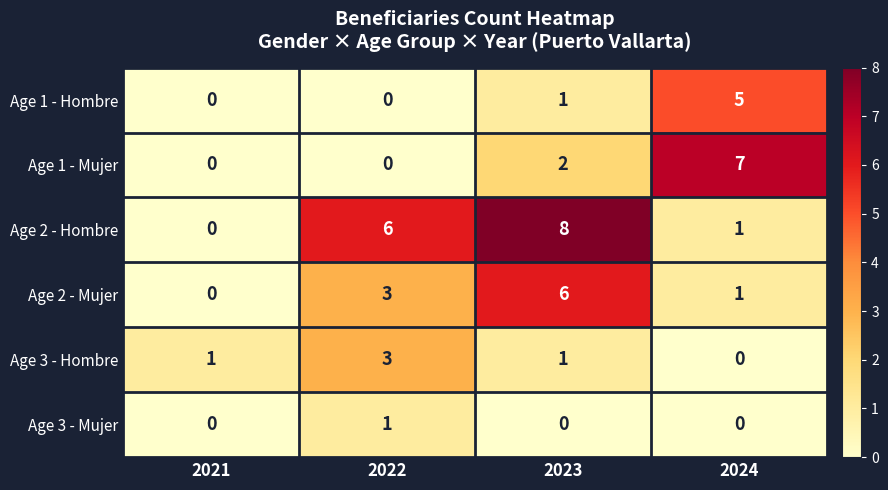

Count the Age 3 - Hombre values in the range 1 to 3.

3